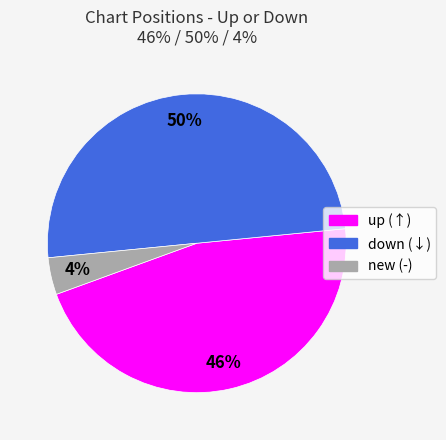

To the nearest percent, what is the difference between the largest and smallest slice percentages?

46%